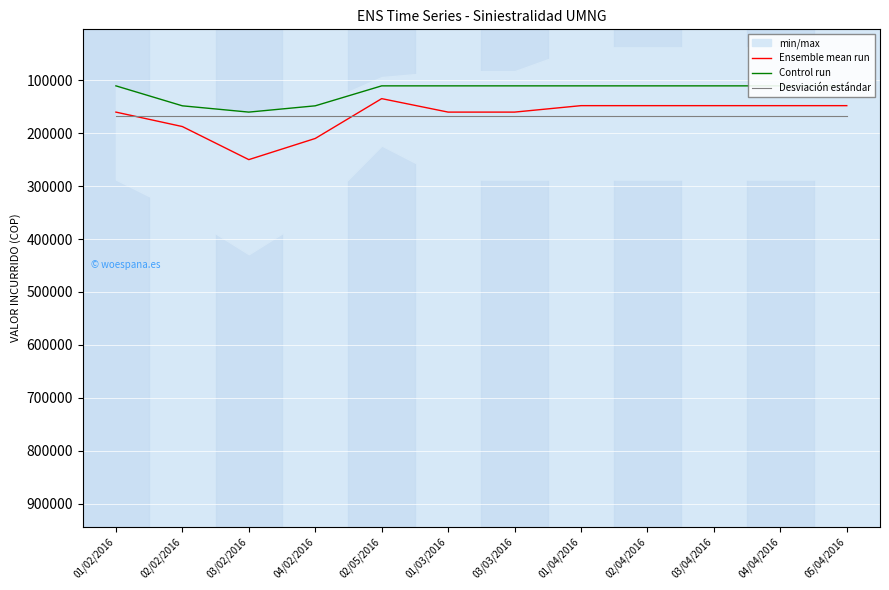

Which category has the lowest value in the Desviación estándar series?

01/02/2016